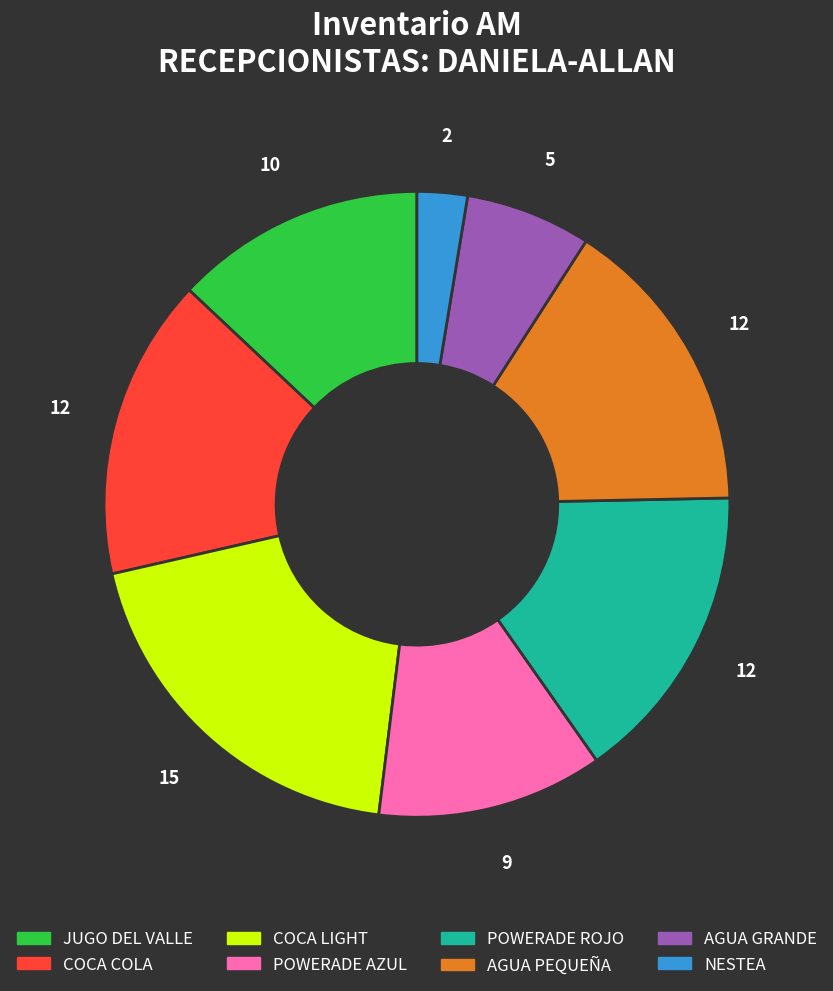

What is the largest slice in the pie chart?

COCA LIGHT